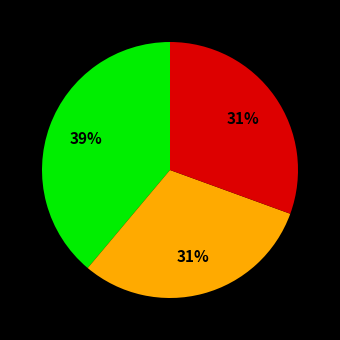

To the nearest percent, what is the difference between the largest and smallest slice percentages?

8%